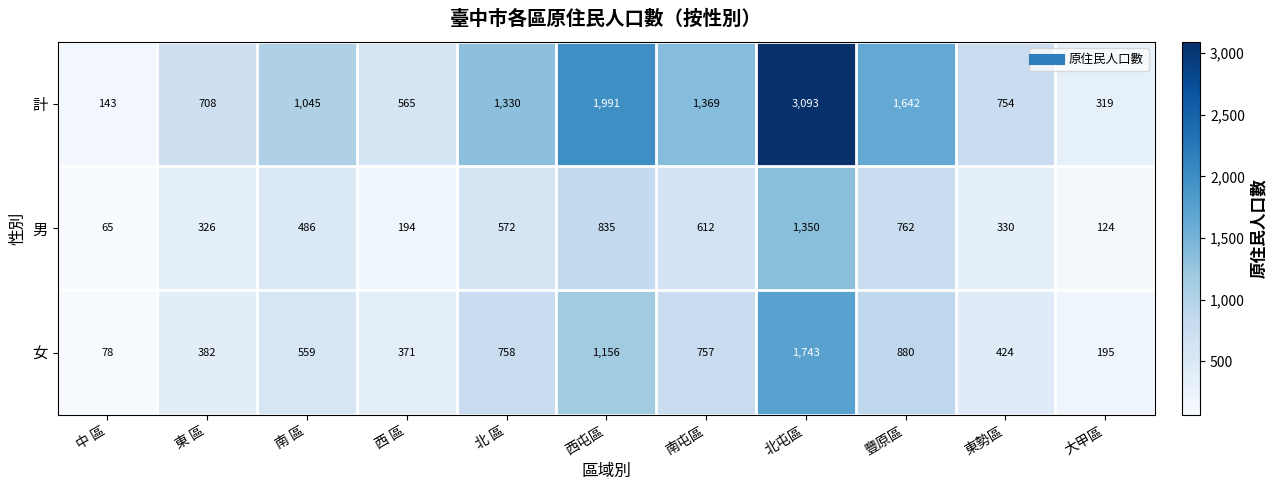

What is the difference between the maximum and minimum values in the 女 series?

1665